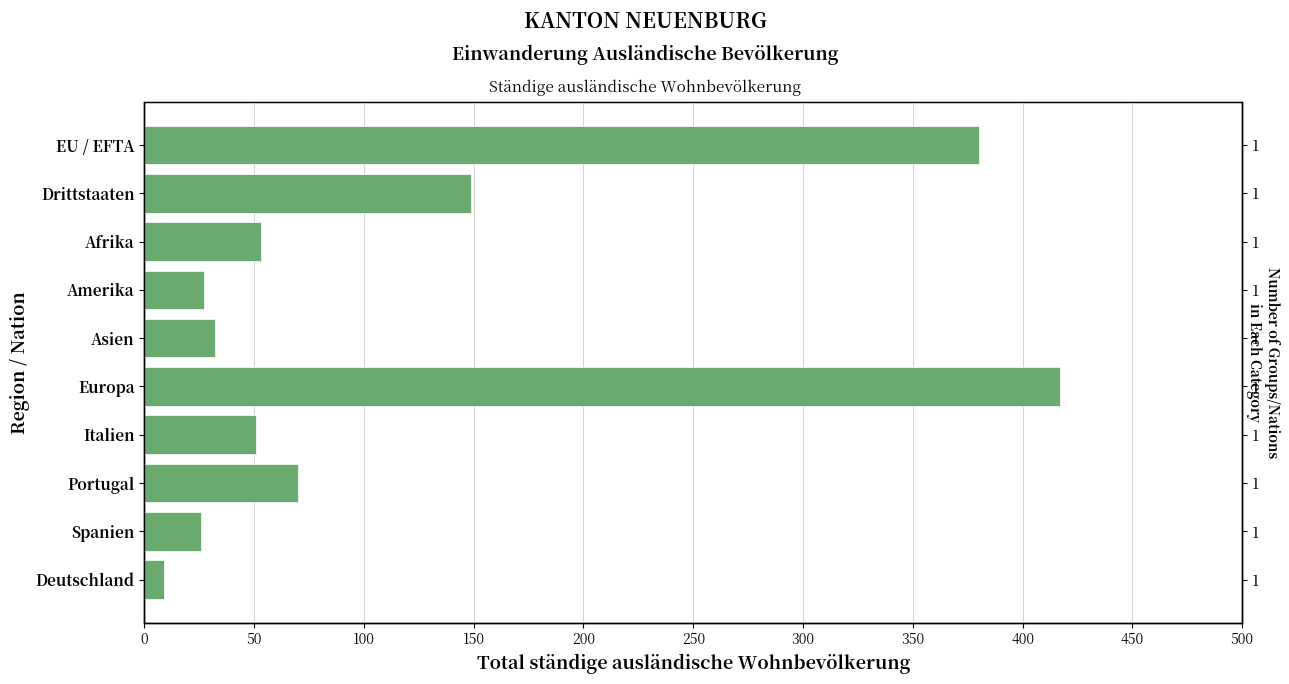

What is the change in value from Drittstaaten to Spanien?

-123